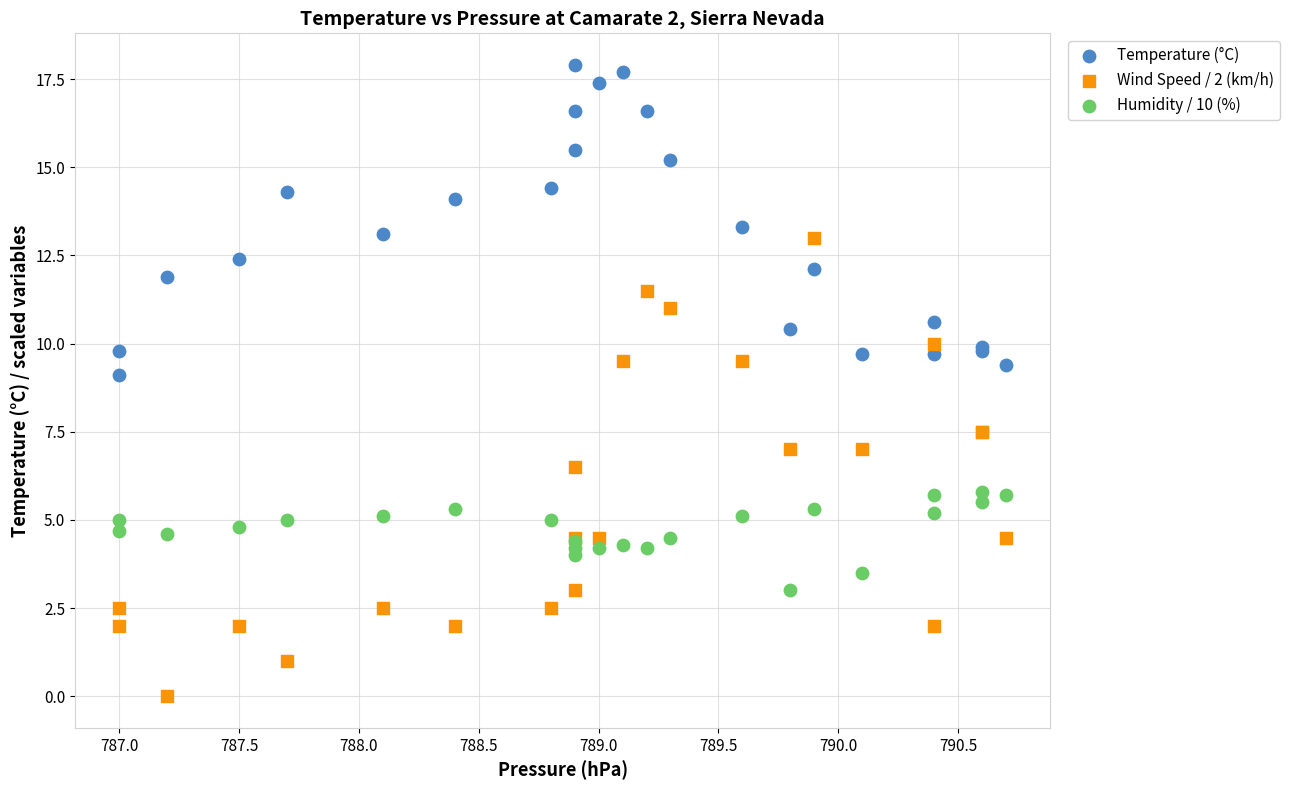

Which series reaches the minimum Y coordinate?

Wind Speed / 2 (km/h)